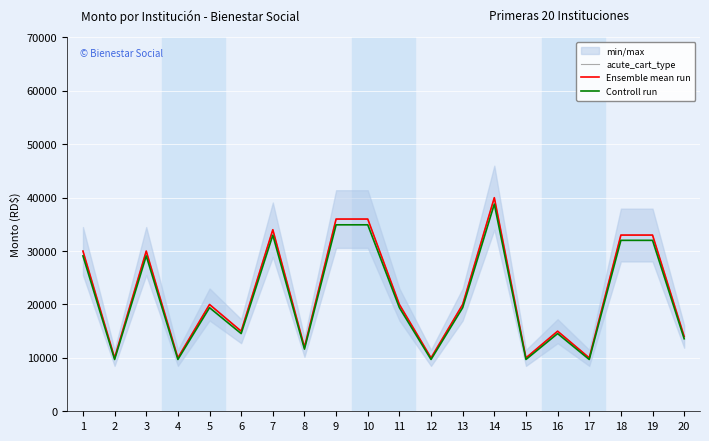

Between 9 and 15, which series saw the biggest shift?

acute_cart_type